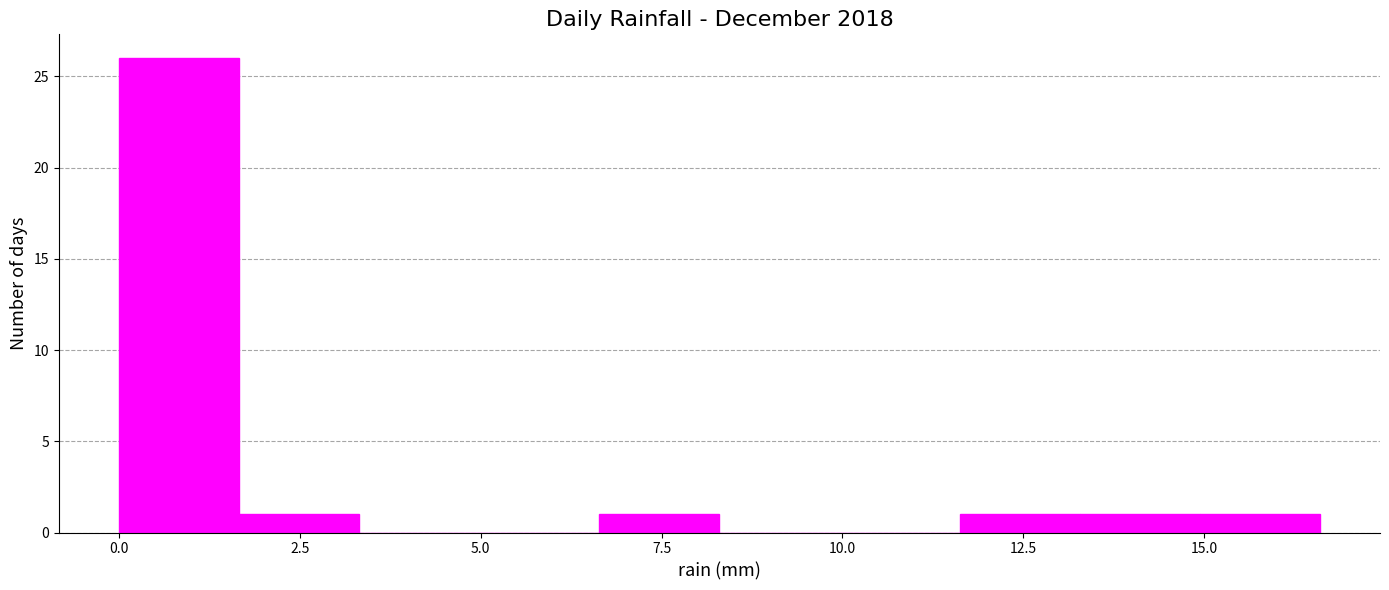

Around what value on the x-axis is the tallest bar? Give the approximate position of its centre, as read against the axis.

1.0